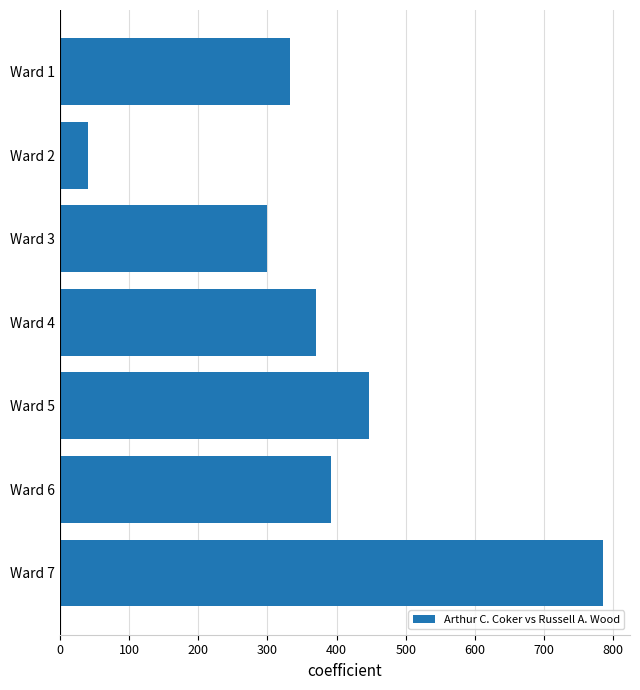

What is the difference between the second highest and second lowest values?

148